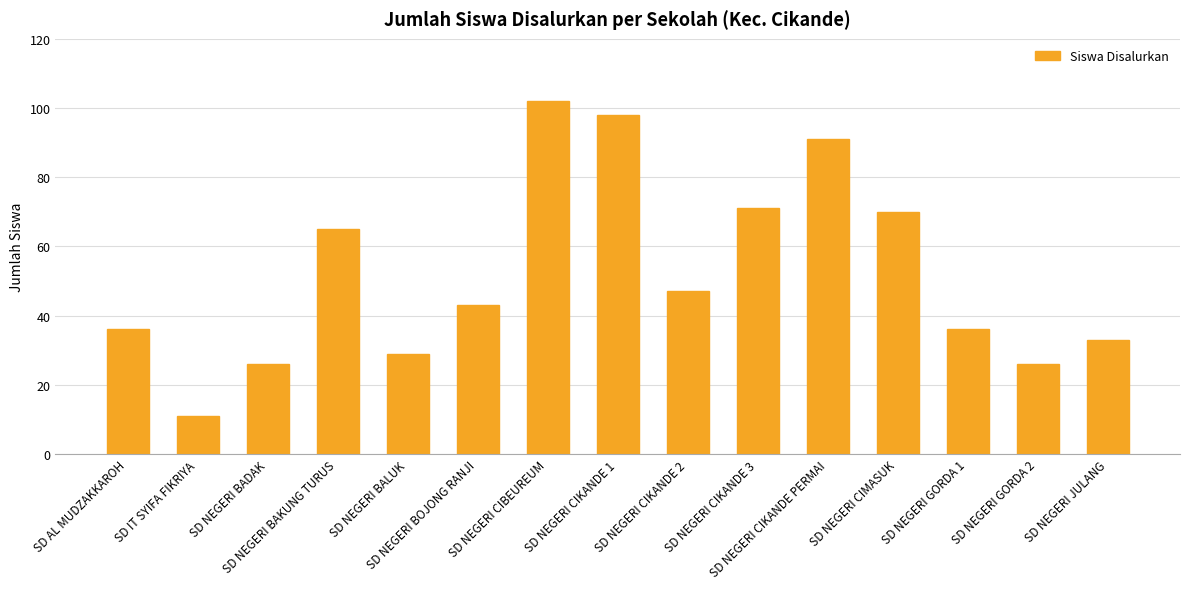

What is the average value?

52